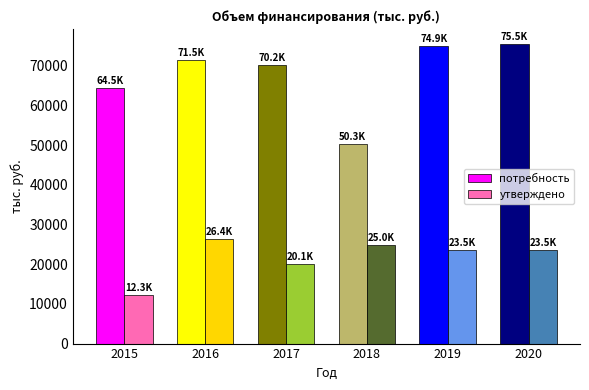

Which series has the largest range (max minus min)?

потребность